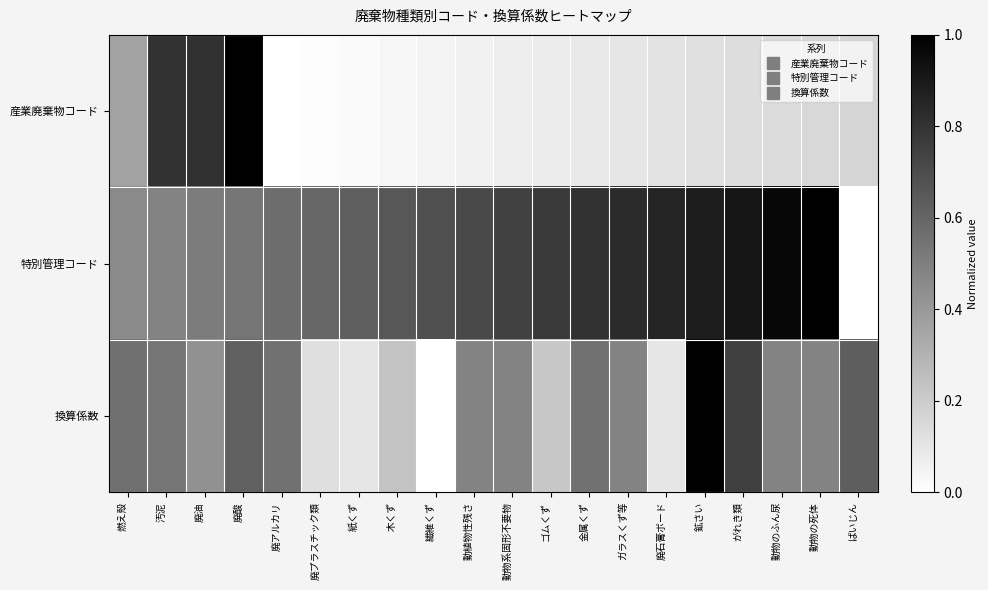

Reading right to left, list all the values displayed in this chart.

産業廃棄物コード: ばいじん=0.2	動物の死体=0.2	動物のふん尿=0.1	がれき類=0.1	鉱さい=0.1	廃石膏ボード=0.1	ガラスくず等=0.1	金属くず=0.1	ゴムくず=0.1	動物系固形不要物=0.1	動植物性残さ=0.1	繊維くず=0.0	木くず=0.0	紙くず=0.0	廃プラスチック類=0.0	廃アルカリ=0.0	廃酸=1.0	廃油=0.8	汚泥=0.8	燃え殻=0.4
特別管理コード: ばいじん=0.0	動物の死体=1.0	動物のふん尿=1.0	がれき類=0.9	鉱さい=0.9	廃石膏ボード=0.9	ガラスくず等=0.8	金属くず=0.8	ゴムくず=0.8	動物系固形不要物=0.7	動植物性残さ=0.7	繊維くず=0.7	木くず=0.7	紙くず=0.6	廃プラスチック類=0.6	廃アルカリ=0.6	廃酸=0.5	廃油=0.5	汚泥=0.5	燃え殻=0.5
換算係数: ばいじん=0.6	動物の死体=0.5	動物のふん尿=0.5	がれき類=0.8	鉱さい=1.0	廃石膏ボード=0.1	ガラスくず等=0.5	金属くず=0.6	ゴムくず=0.2	動物系固形不要物=0.5	動植物性残さ=0.5	繊維くず=0.0	木くず=0.2	紙くず=0.1	廃プラスチック類=0.1	廃アルカリ=0.6	廃酸=0.6	廃油=0.4	汚泥=0.5	燃え殻=0.6